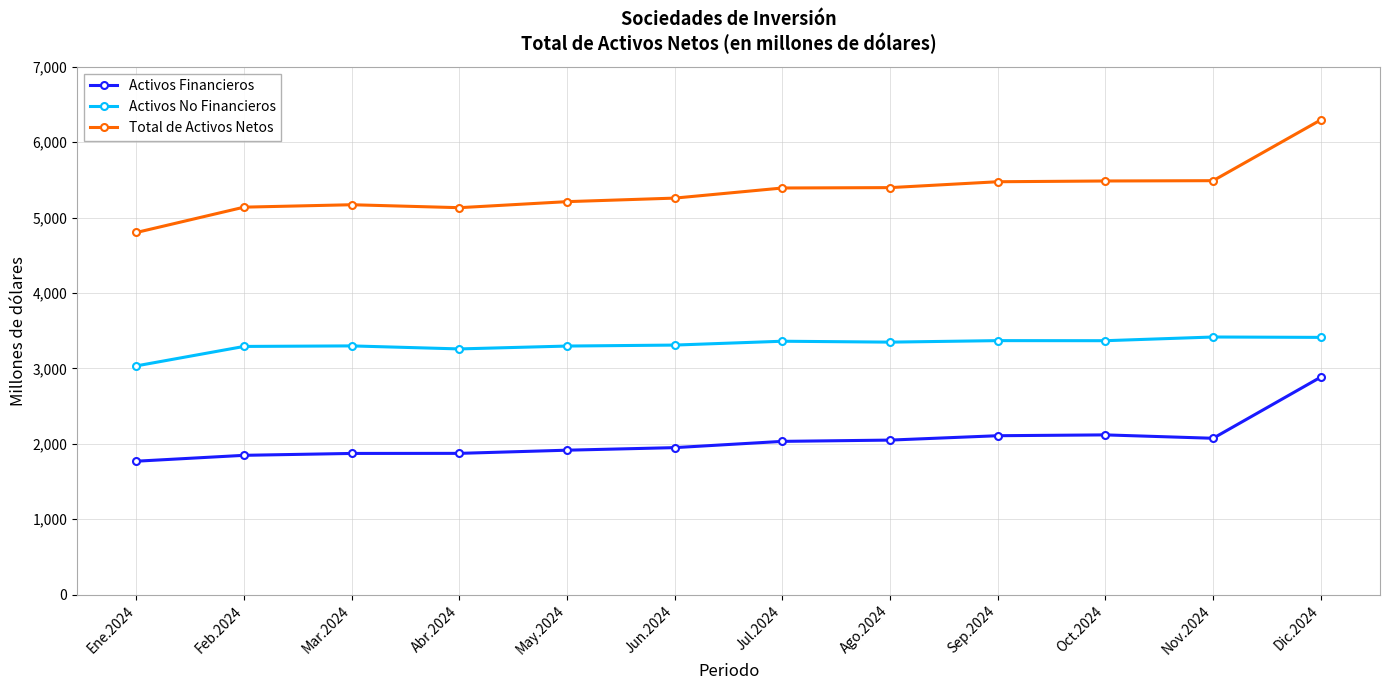

True or false: Activos Financieros has more than 0 interior local peaks.

True